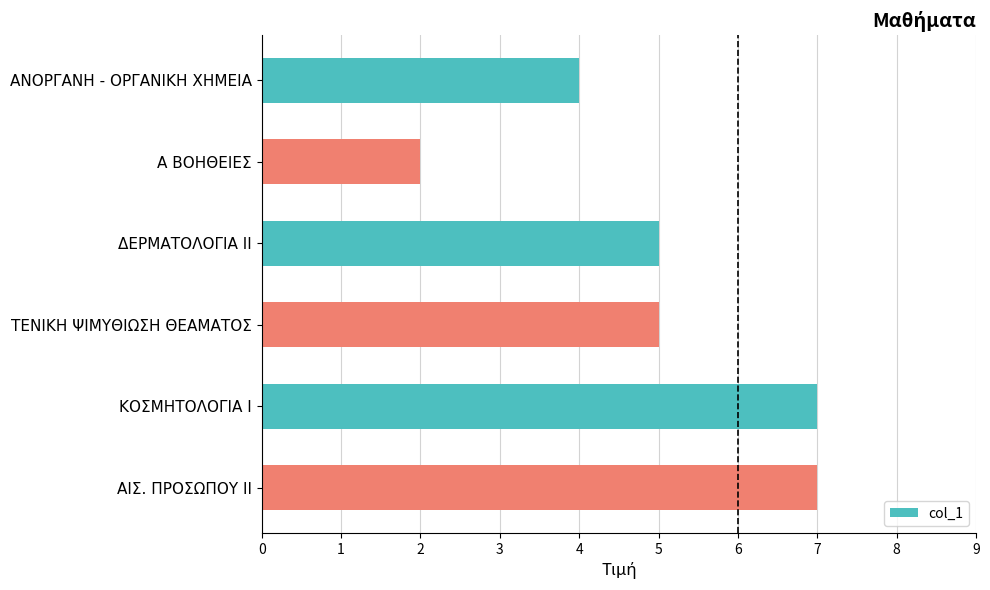

Does the chart contain any negative values?

No